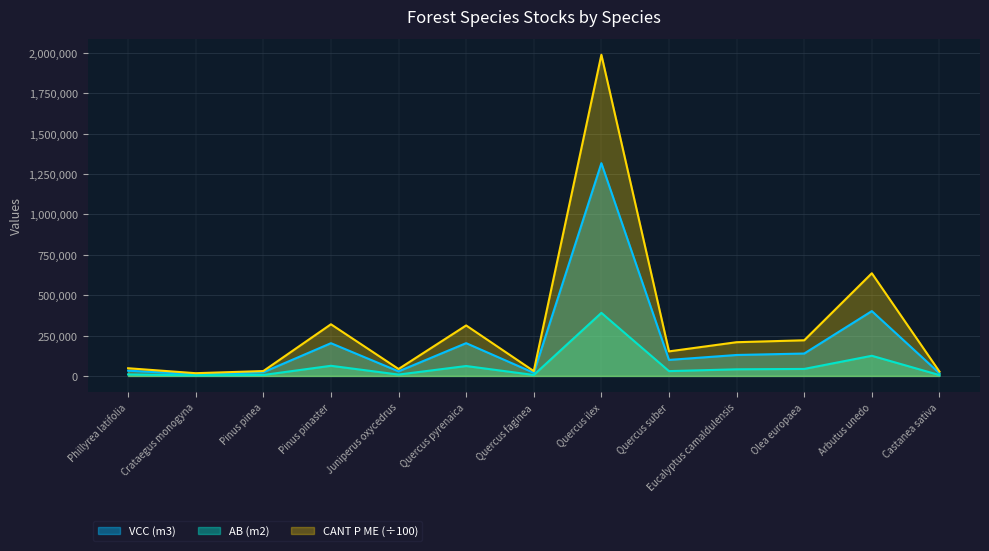

Does the chart have visible grid lines?

Yes